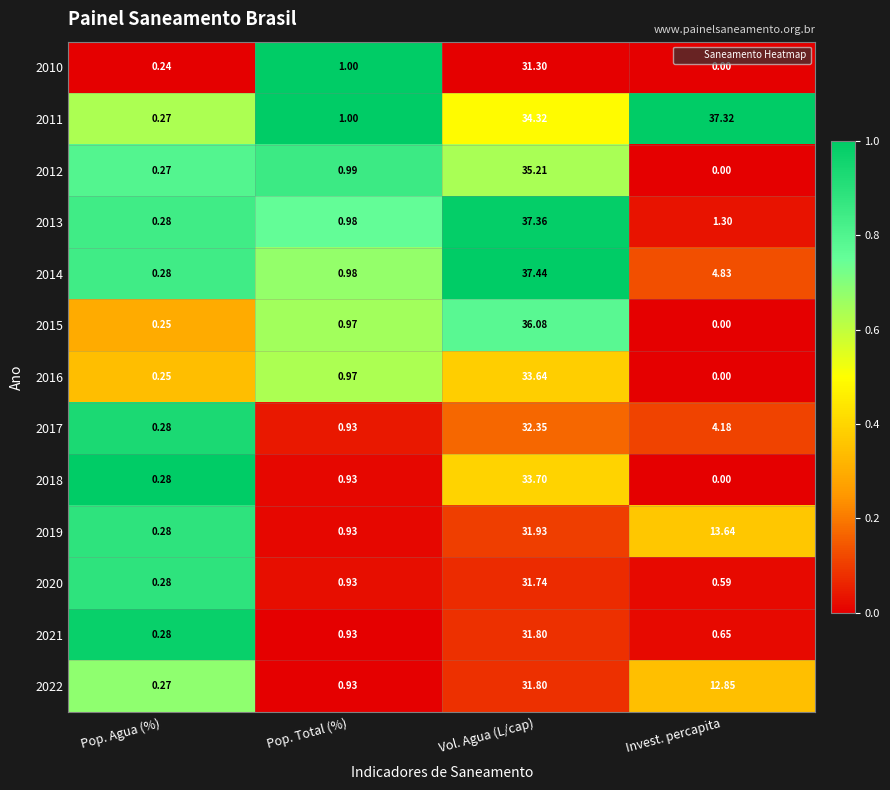

Which category has the lowest value in the 2011 series?

Pop. Agua (%)